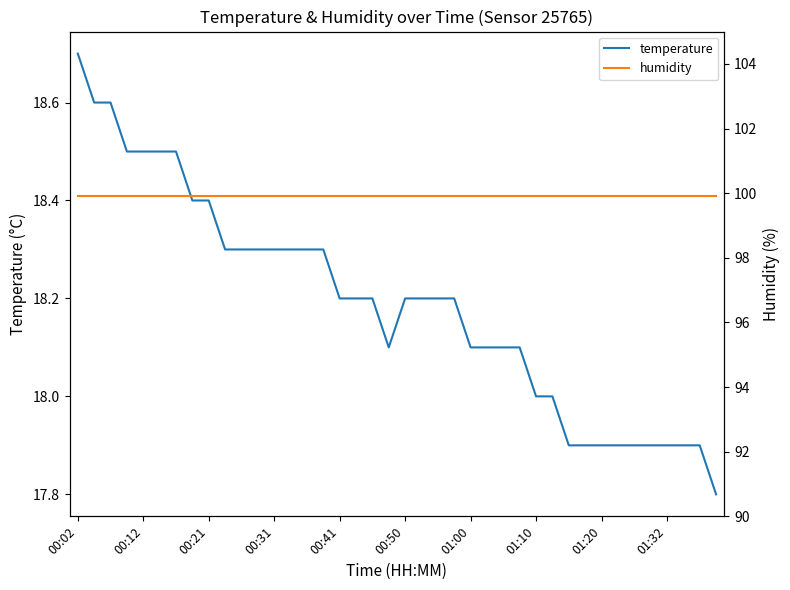

Reading right to left, transcribe all the data shown in this chart.

temperature: 17.8	17.9	17.9	17.9	17.9	17.9	17.9	17.9	17.9	17.9	18.0	18.0	18.1	18.1	18.1	18.1	18.2	18.2	18.2	18.2	18.1	18.2	18.2	18.2	18.3	18.3	18.3	18.3	18.3	18.3	18.3	18.4	18.4	18.5	18.5	18.5	18.5	18.6	18.6	18.7
humidity: 99.9	99.9	99.9	99.9	99.9	99.9	99.9	99.9	99.9	99.9	99.9	99.9	99.9	99.9	99.9	99.9	99.9	99.9	99.9	99.9	99.9	99.9	99.9	99.9	99.9	99.9	99.9	99.9	99.9	99.9	99.9	99.9	99.9	99.9	99.9	99.9	99.9	99.9	99.9	99.9